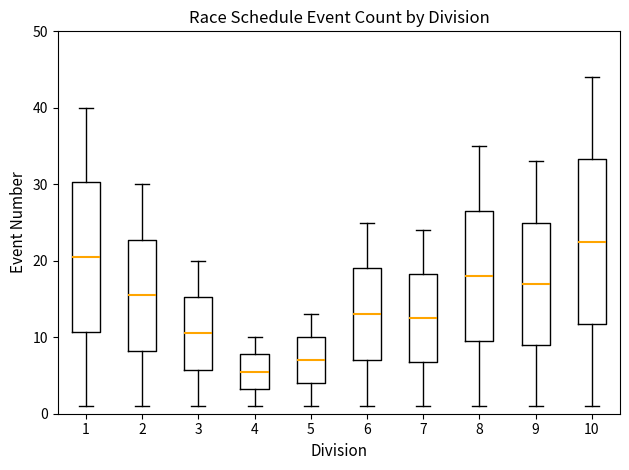

Comparing the boxes themselves (not the whiskers), which one is the tallest?

10